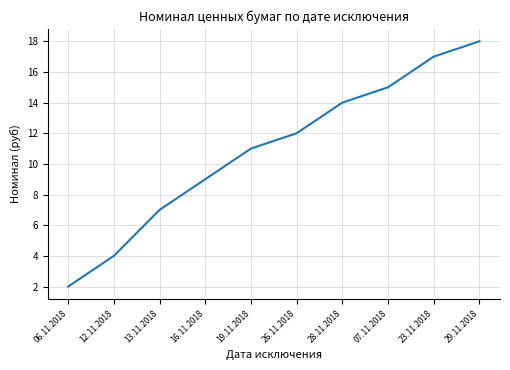

What position from the right is 06.11.2018?

10